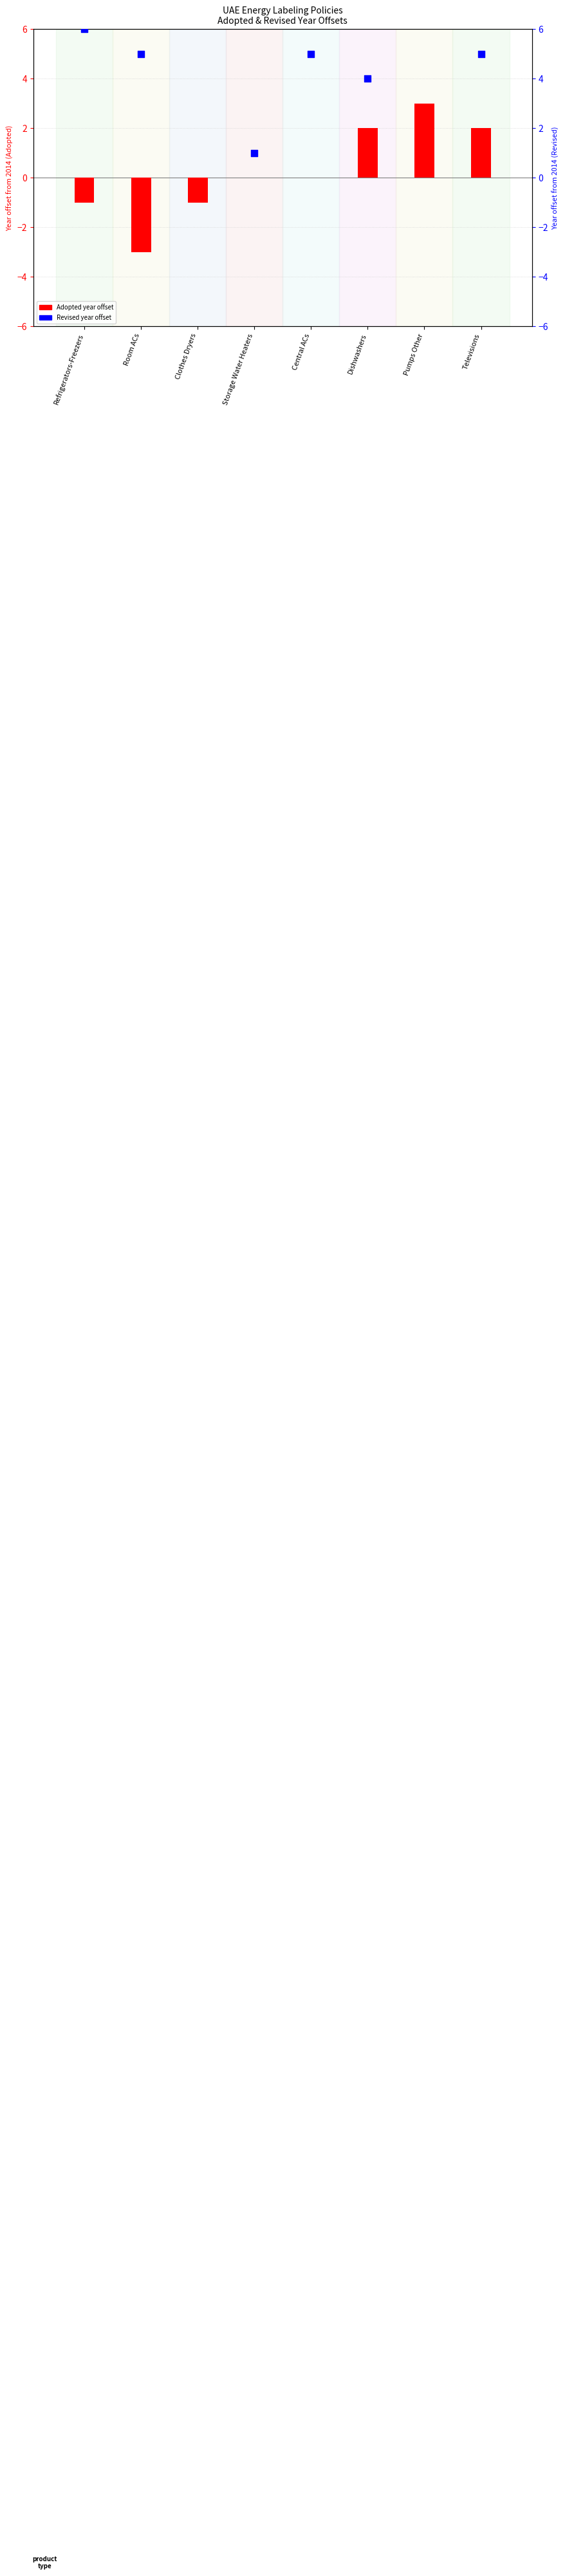

What are all the series names shown in the legend?

Adopted year offset, Revised year offset